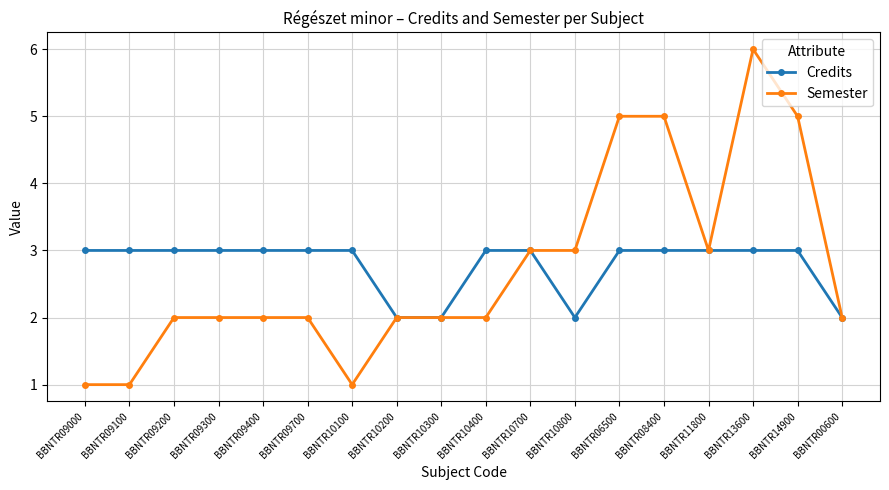

Reading right to left, extract all data points from this chart.

Credits: 2	3	3	3	3	3	2	3	3	2	2	3	3	3	3	3	3	3
Semester: 2	5	6	3	5	5	3	3	2	2	2	1	2	2	2	2	1	1